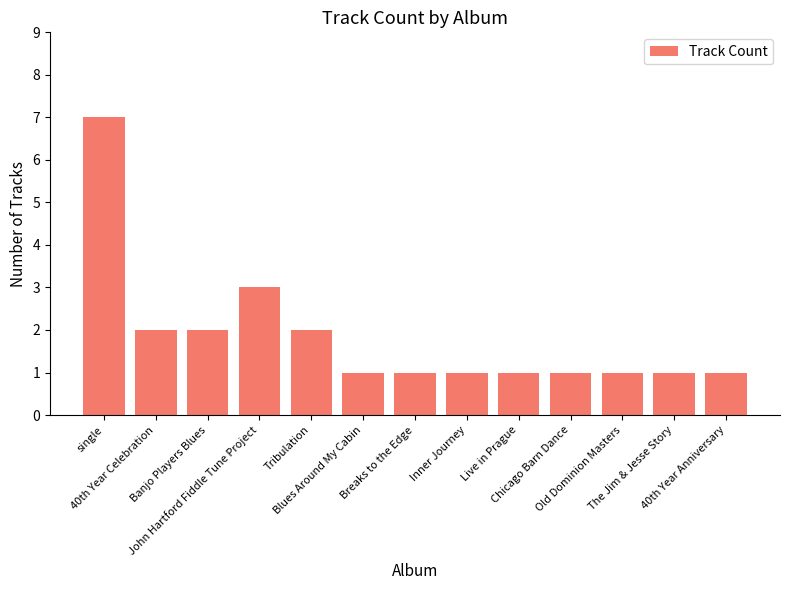

Count the values in the range 1 to 2.

11